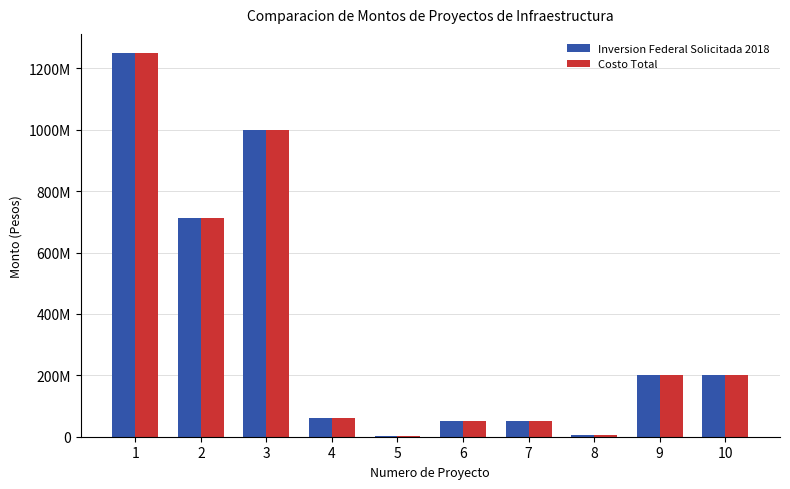

What is the sum of all Inversion Federal Solicitada 2018 values?

3533308671.8